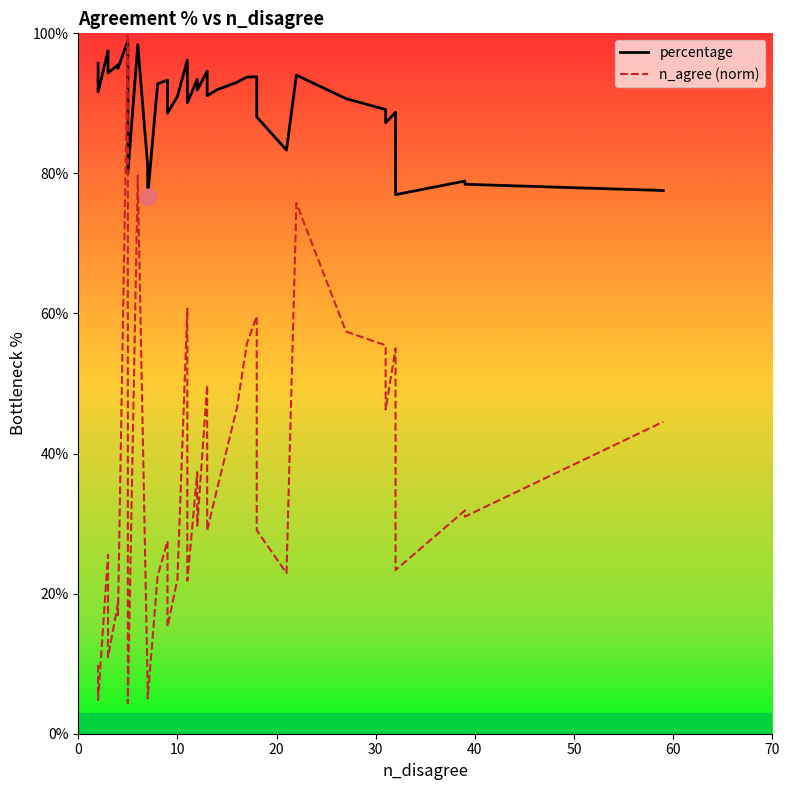

Is the value of percentage at 24 greater than the value of n_agree (norm) at 20?

Yes